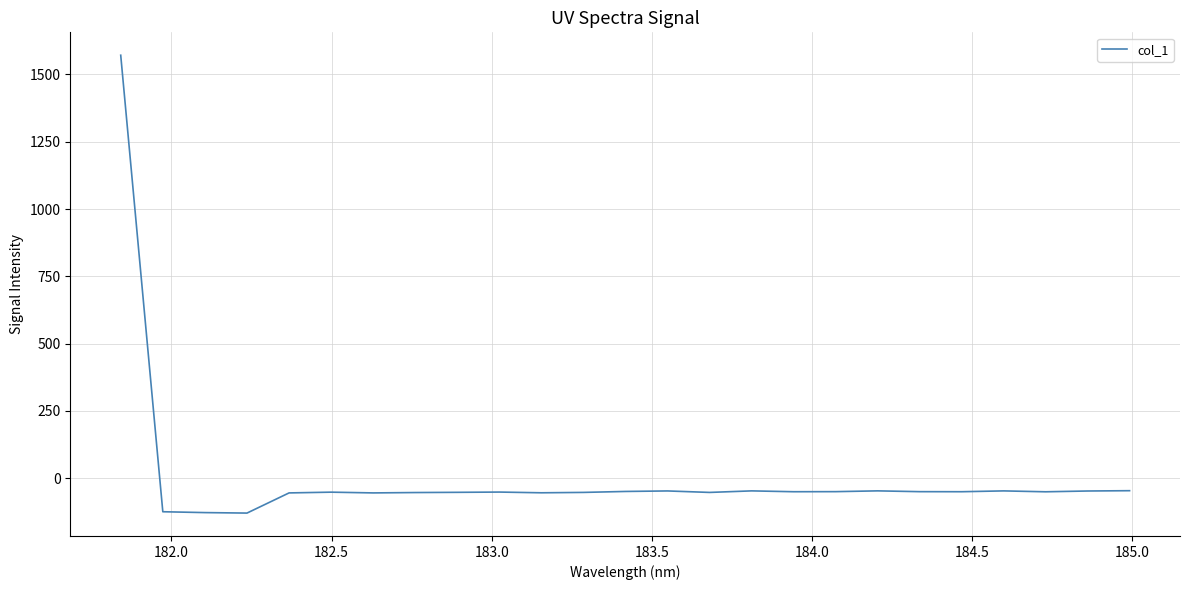

How many lines are shown in the chart?

1